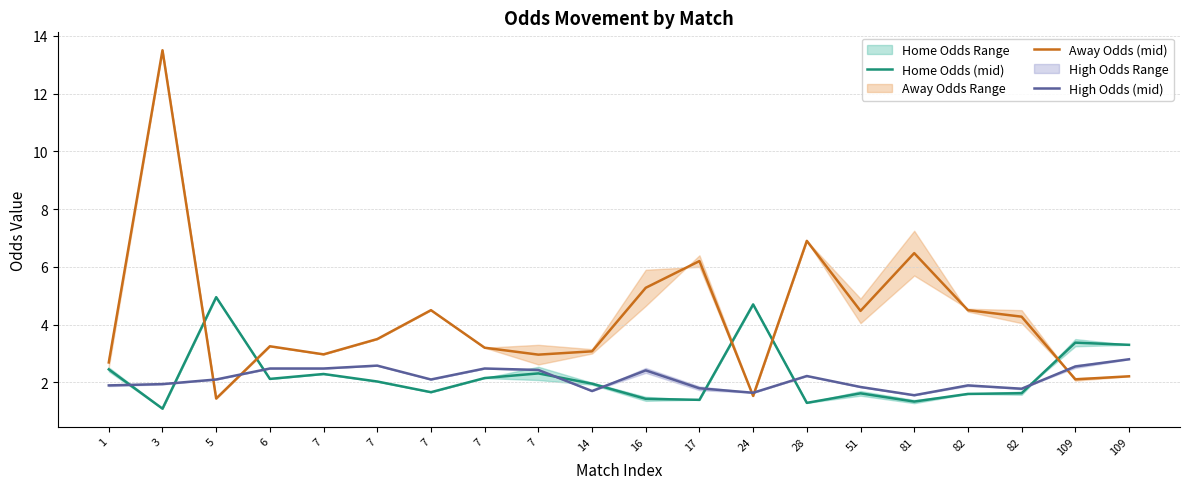

What is the value of the High Odds (mid) point at the 4th from the left?

2.5